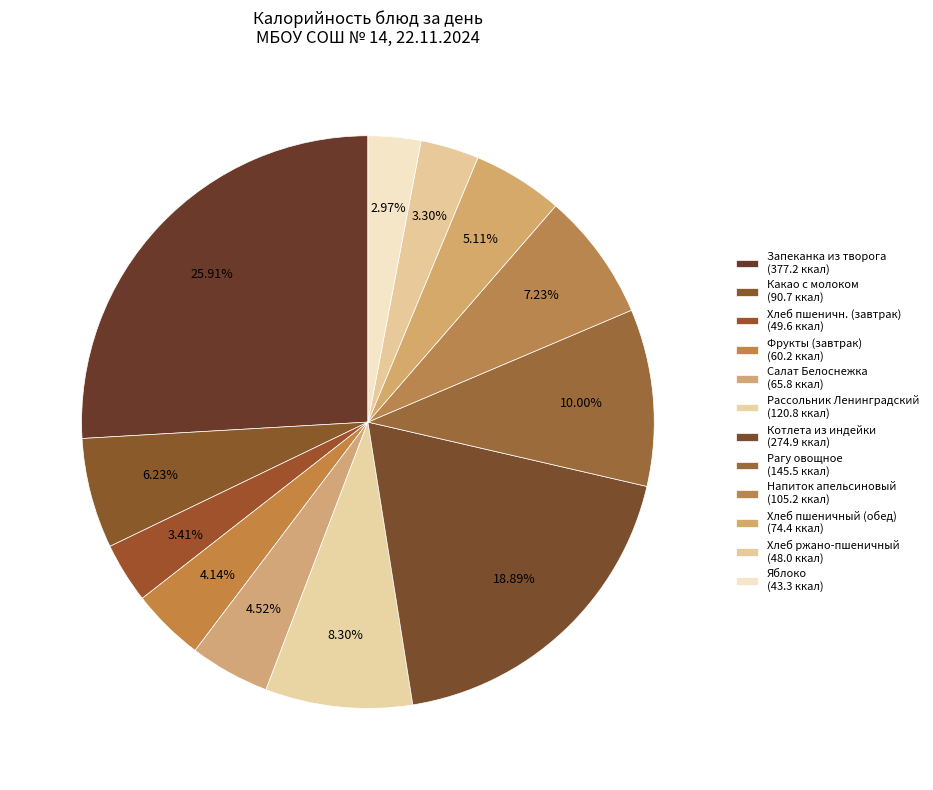

True or false: Запеканка из творога accounts for 21% of the total.

False